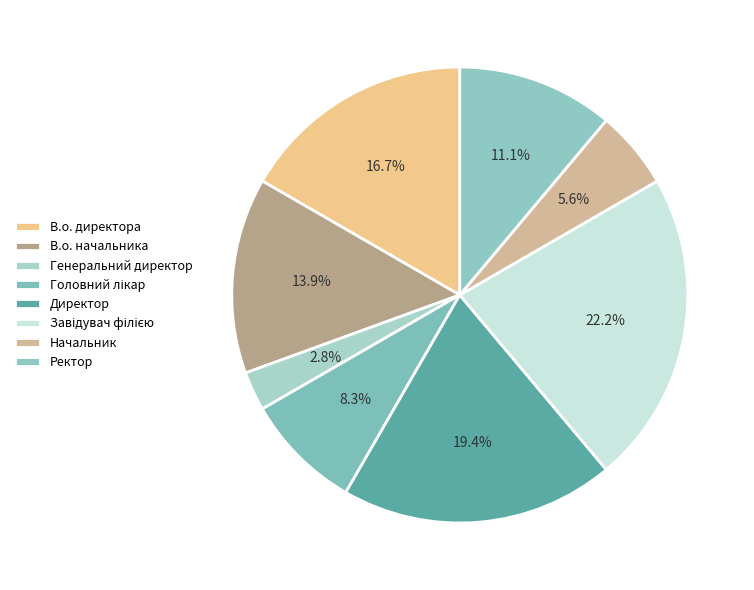

What portion of the pie excludes В.о. начальника?

86.1%